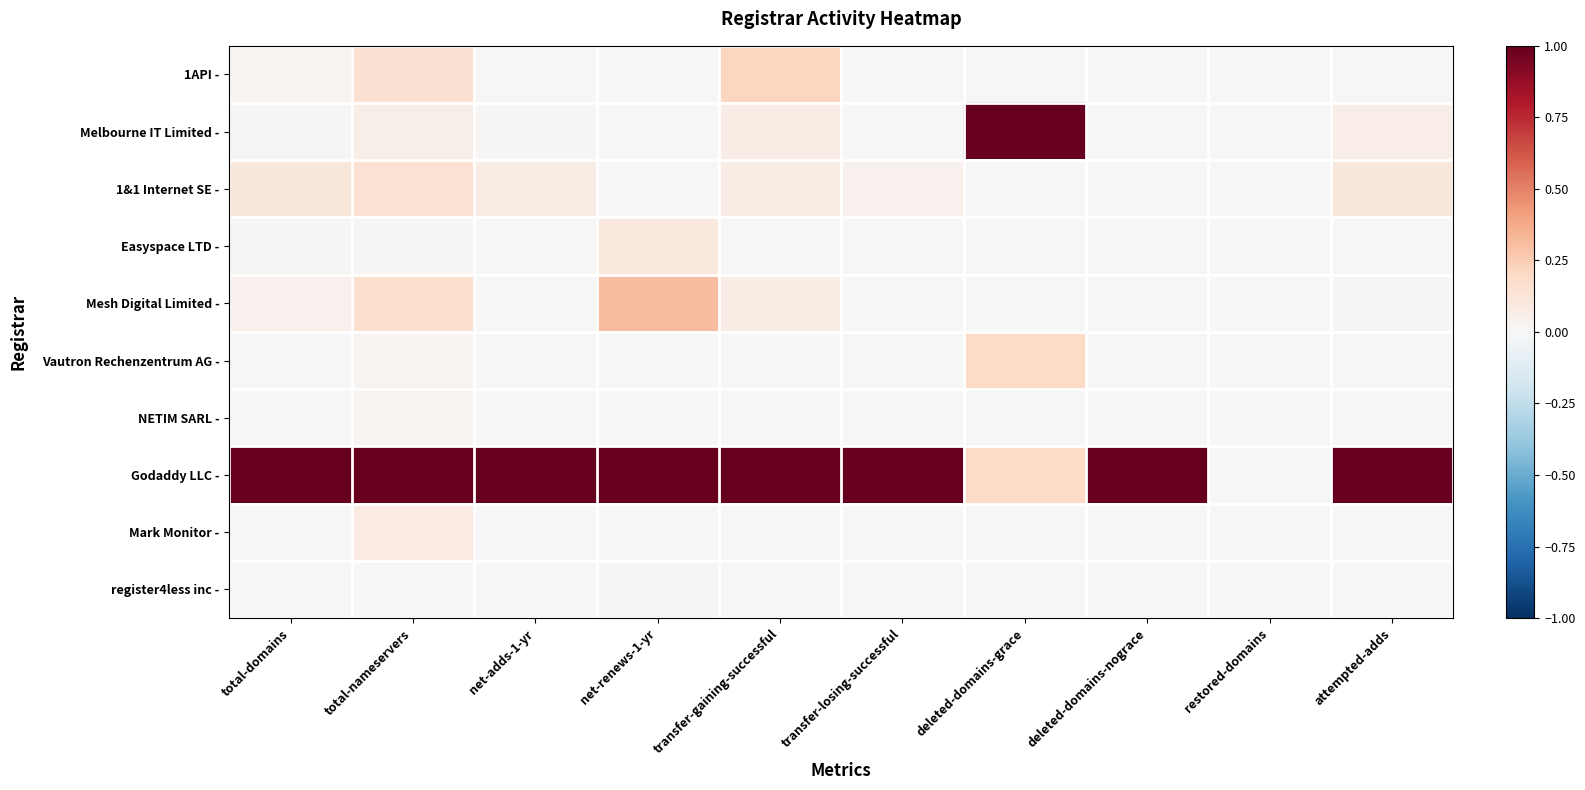

Rank the series at transfer-losing-successful from highest to lowest value.

Godaddy LLC -, 1&1 Internet SE -, 1API -, Melbourne IT Limited -, Easyspace LTD -, Mesh Digital Limited -, Vautron Rechenzentrum AG -, NETIM SARL -, Mark Monitor -, register4less inc -